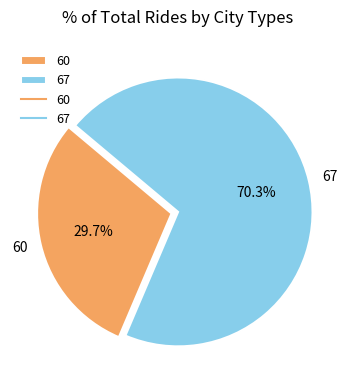

How many slices are in this pie chart?

2